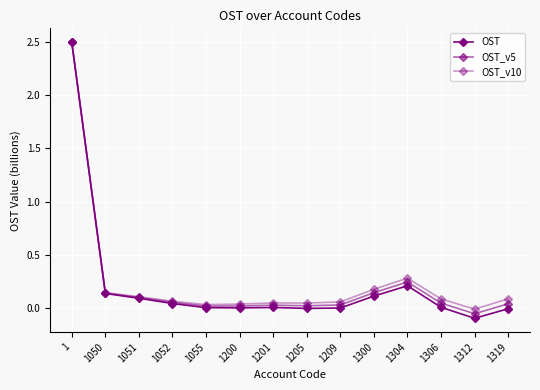

What is the value of the OST_v5 point at the 4th from the left?

0.1